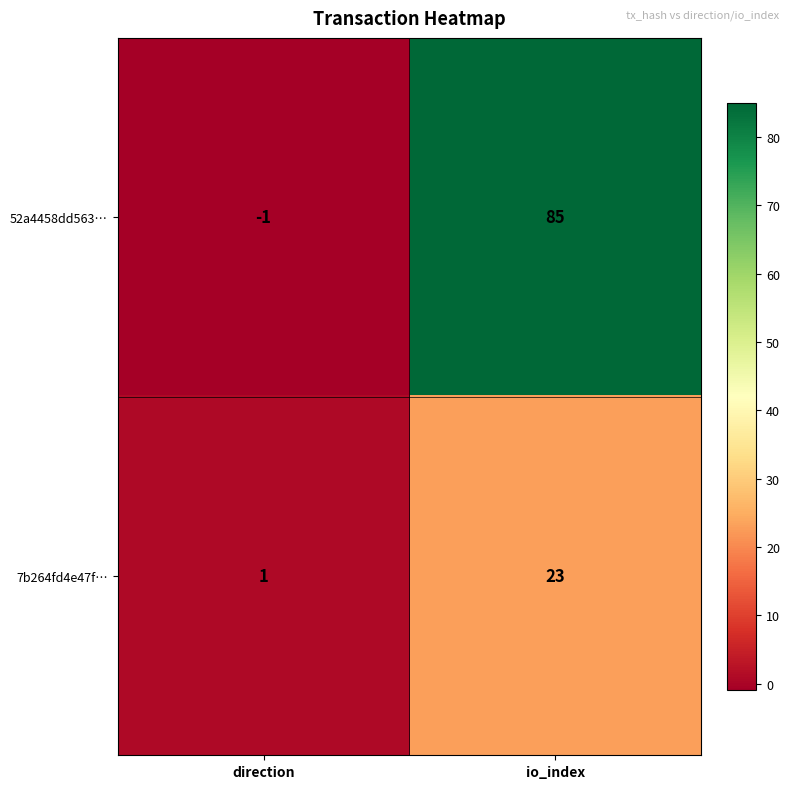

Which series has the widest spread of values?

52a4458dd563…